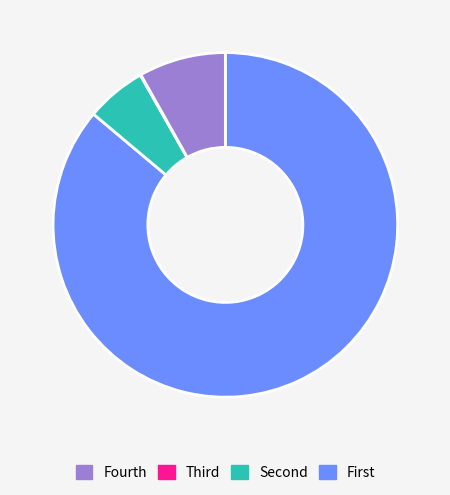

Count the number of slices in the pie.

4